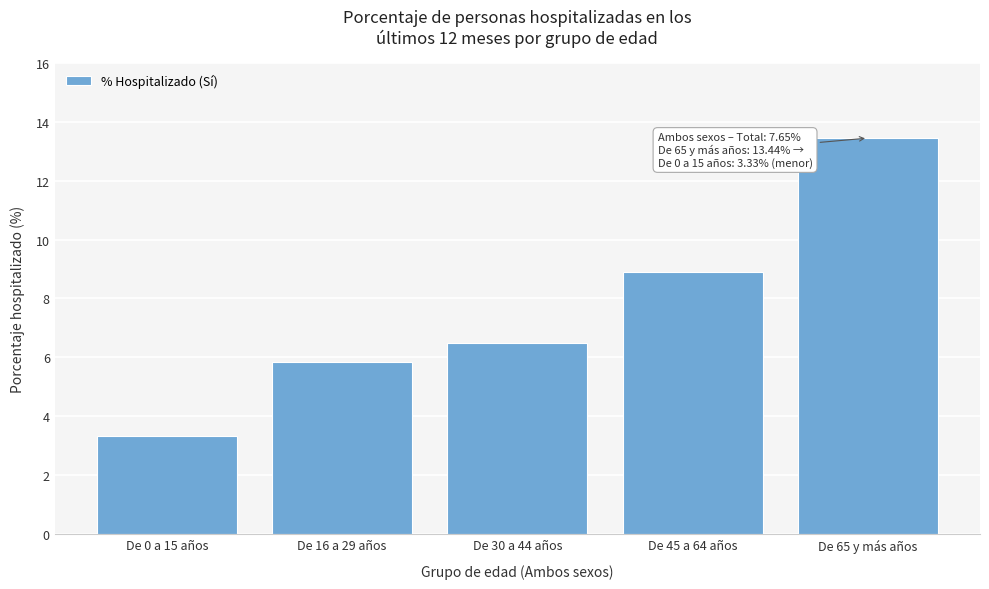

List the labels in order of value, largest first.

De 65 y más años, De 45 a 64 años, De 30 a 44 años, De 16 a 29 años, De 0 a 15 años